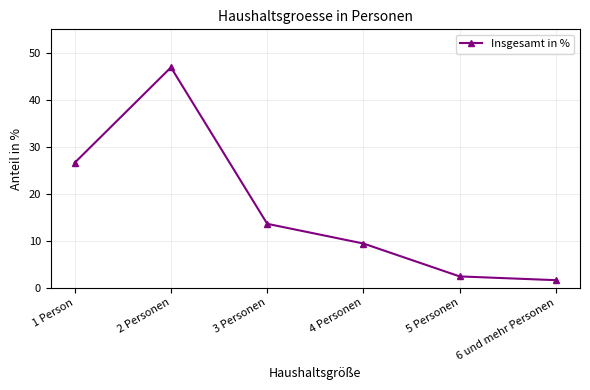

How many data points are above 13?

3